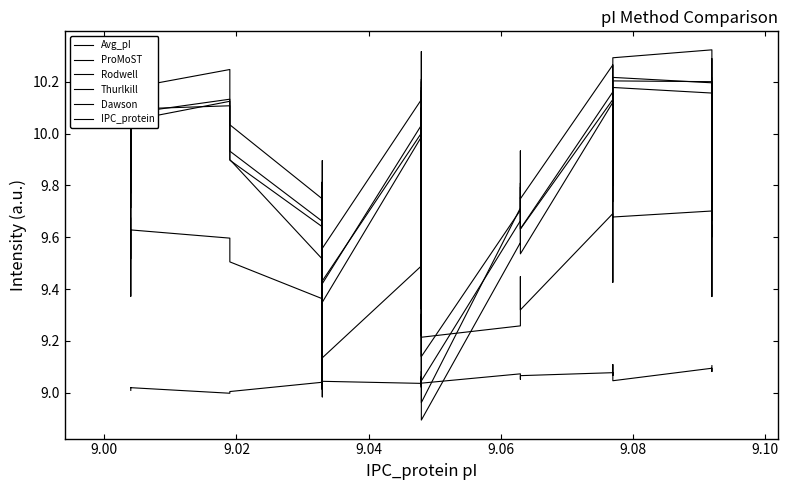

True or false: Thurlkill and Dawson cross at least once.

False